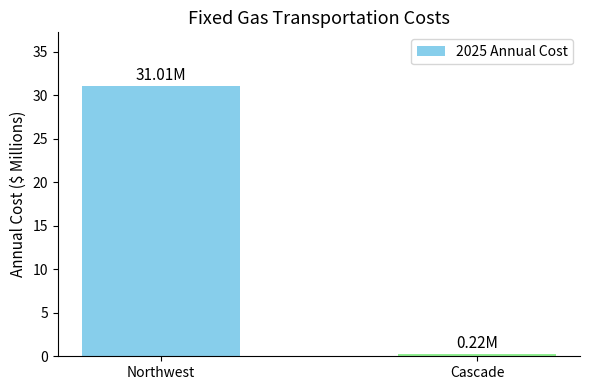

List the labels in order of value, smallest first.

Cascade, Northwest